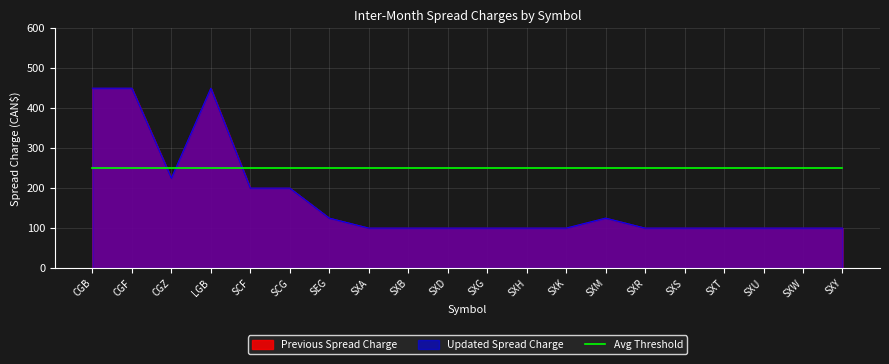

What is the value of the Previous Spread Charge point at the 20th from the left?

100